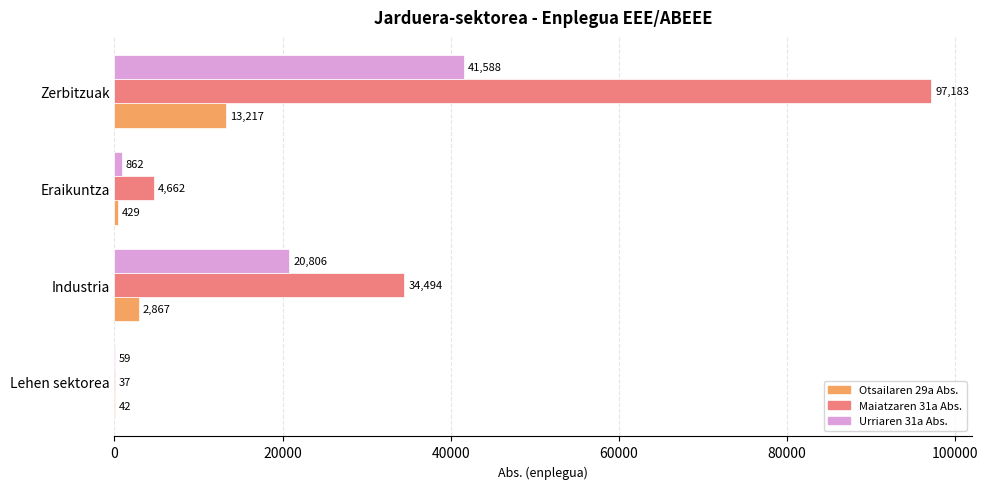

At which category does the chart reach its peak across all series?

Zerbitzuak